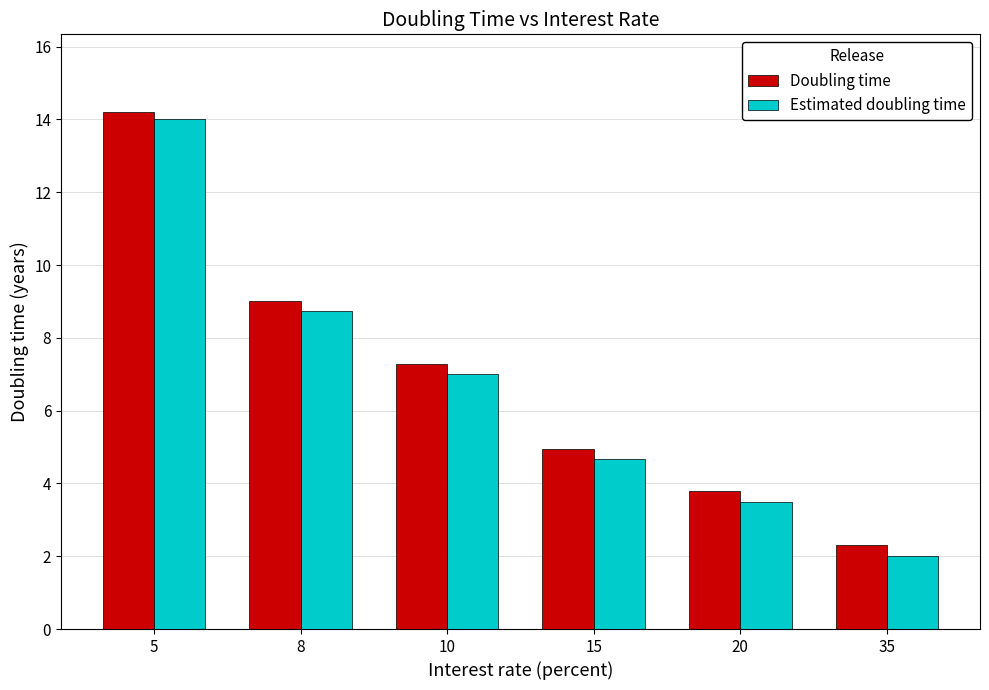

Rank the series by their average value, from highest to lowest.

Doubling time, Estimated doubling time